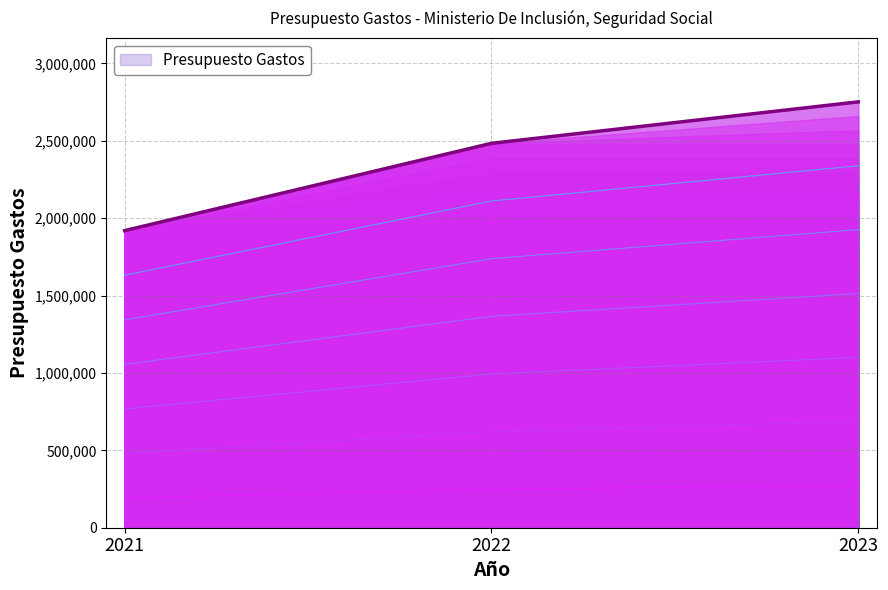

Which category has the lowest value across all series?

2021